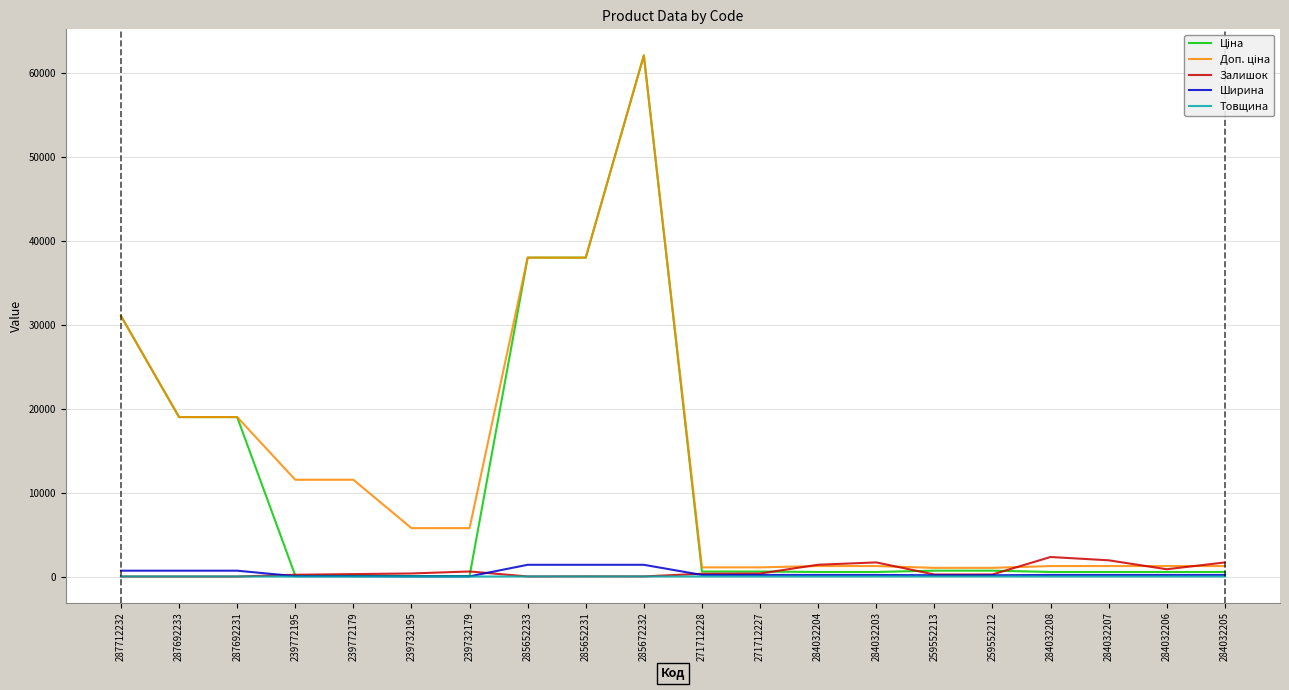

What is the greatest value displayed?

62116.9